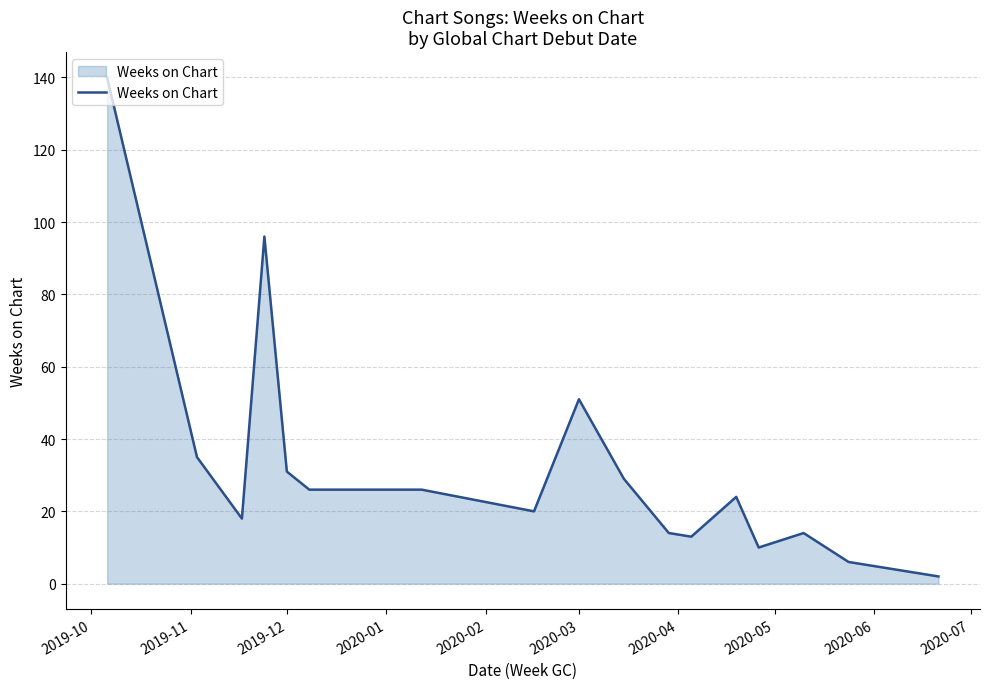

Does the chart have visible grid lines?

Yes